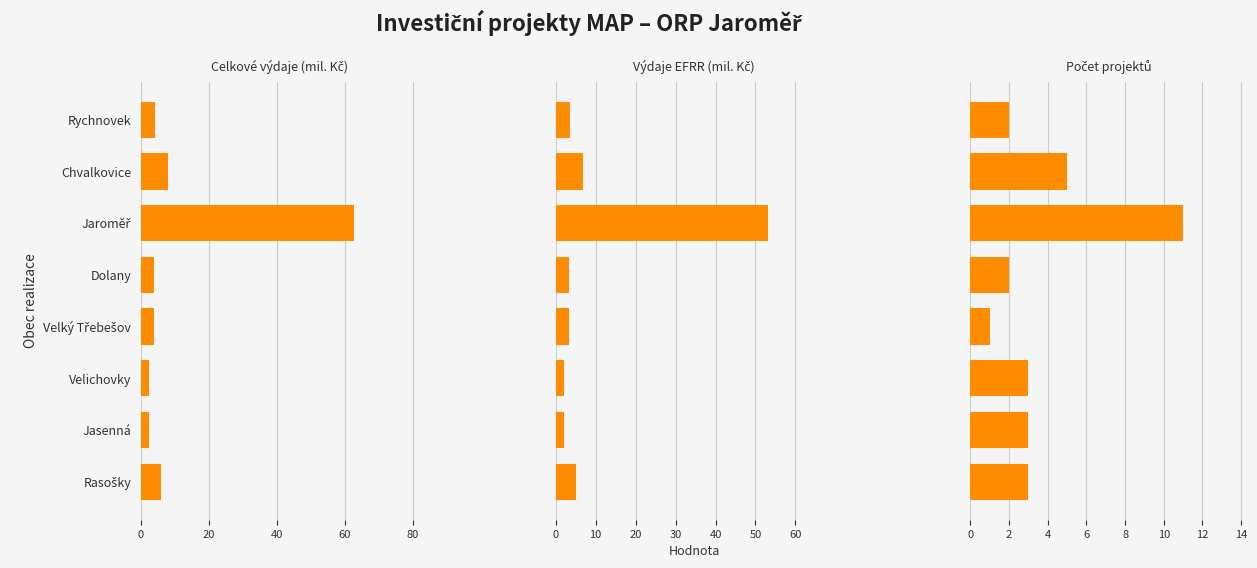

Rank the series by their maximum value, from highest to lowest.

Celkové výdaje (mil. Kč), Výdaje EFRR (mil. Kč), Počet projektů